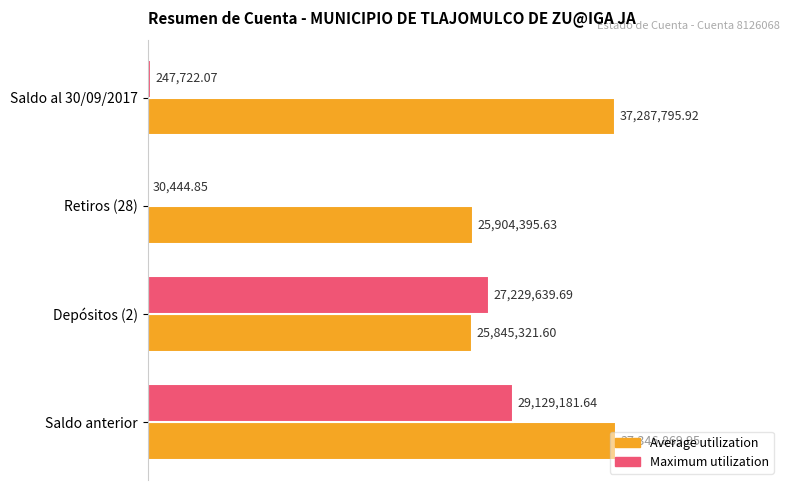

What are all the series names shown in the legend?

Average utilization, Maximum utilization